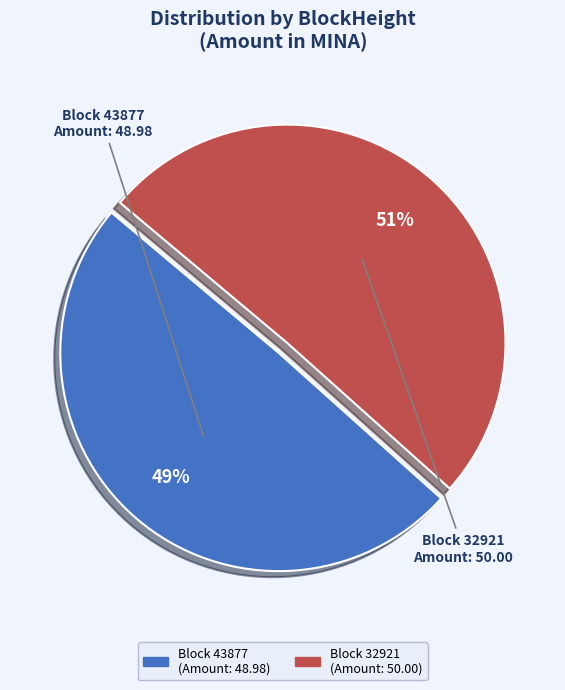

Does any single category account for the majority?

Yes